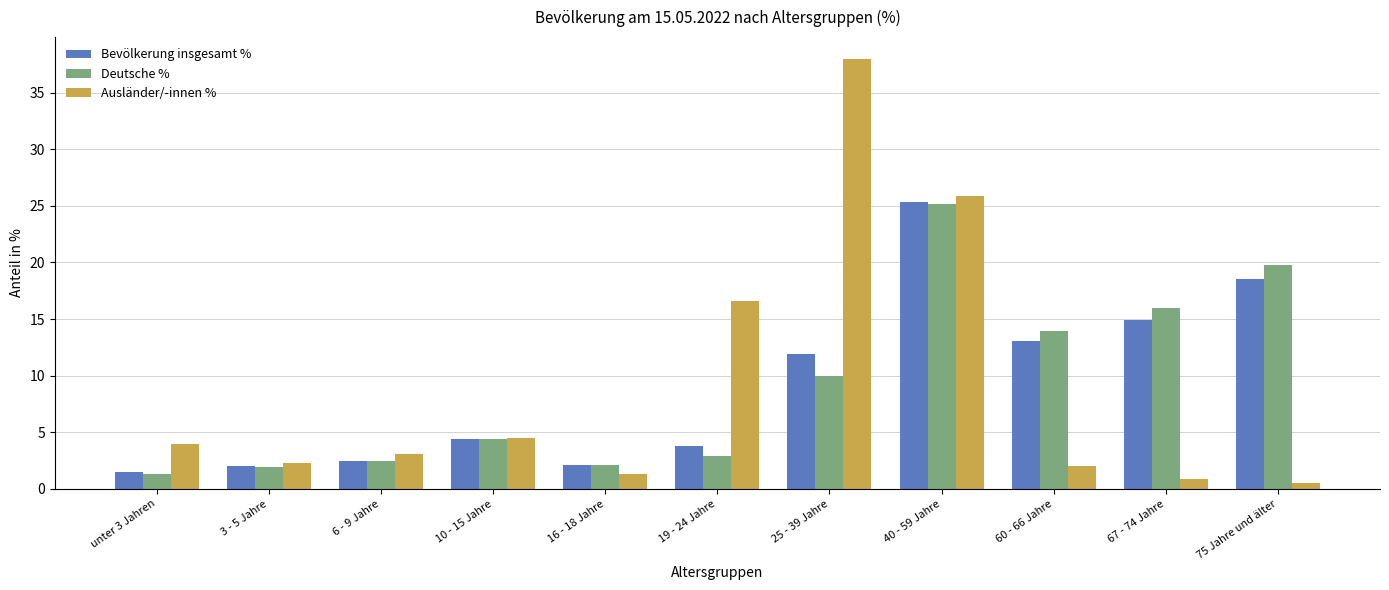

What is the spread (max minus min) of values at 67 - 74 Jahre?

15.1